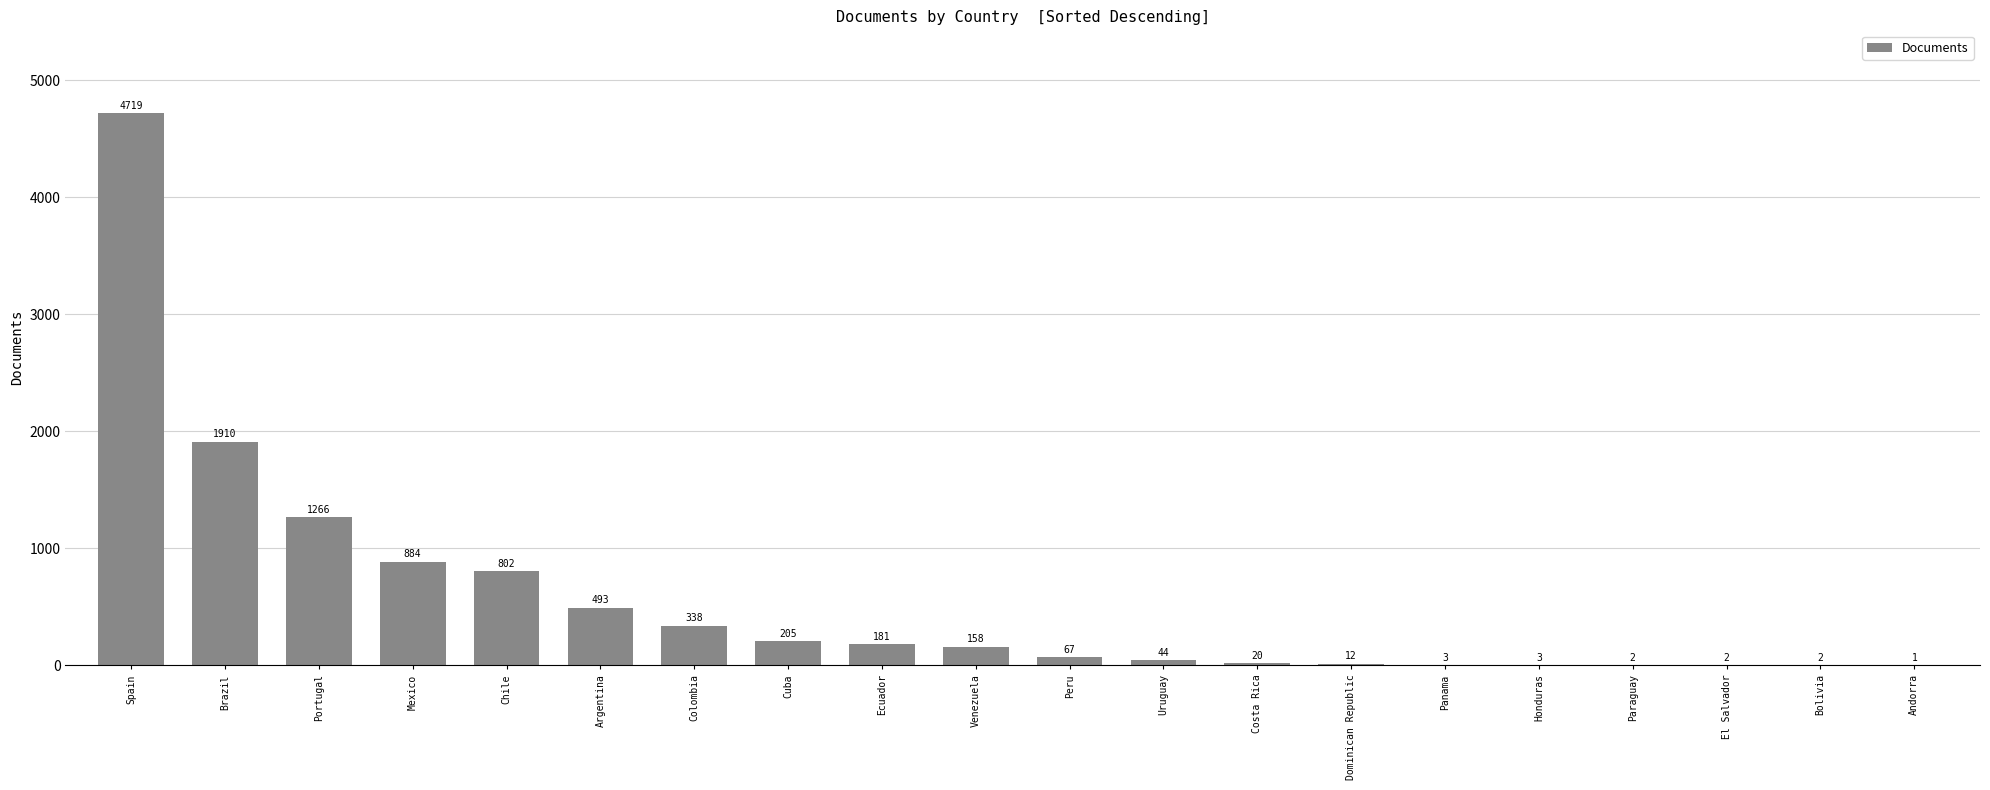

Which category has the highest value across all series?

Spain